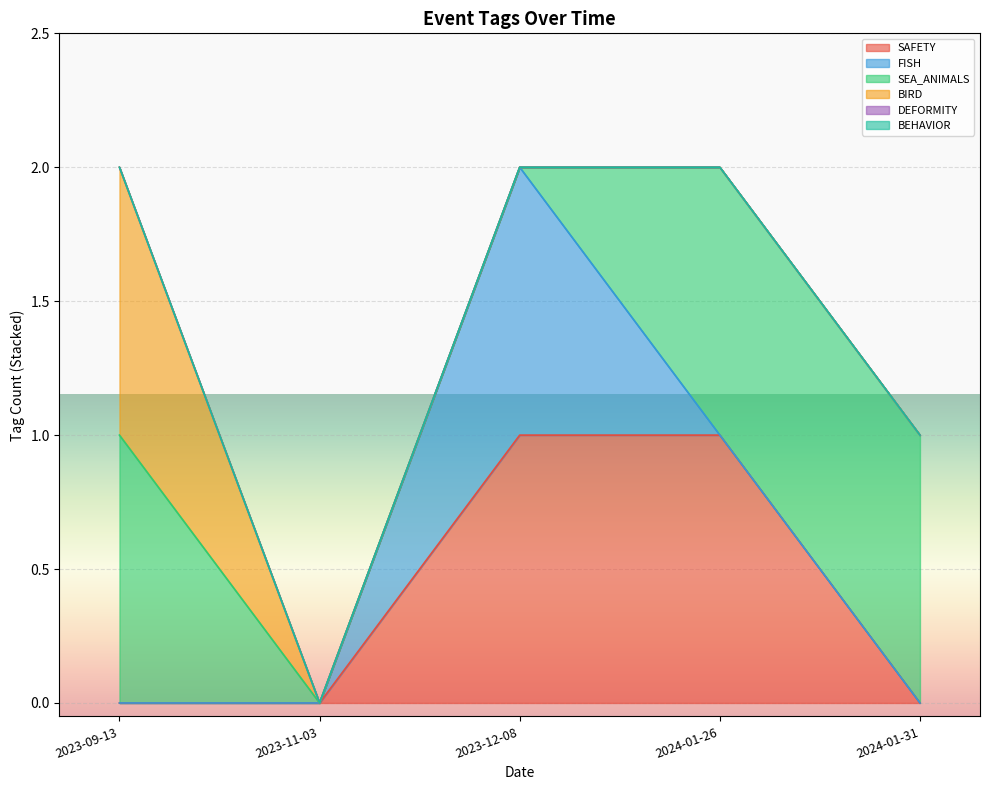

How many data points in SAFETY are above 0?

2